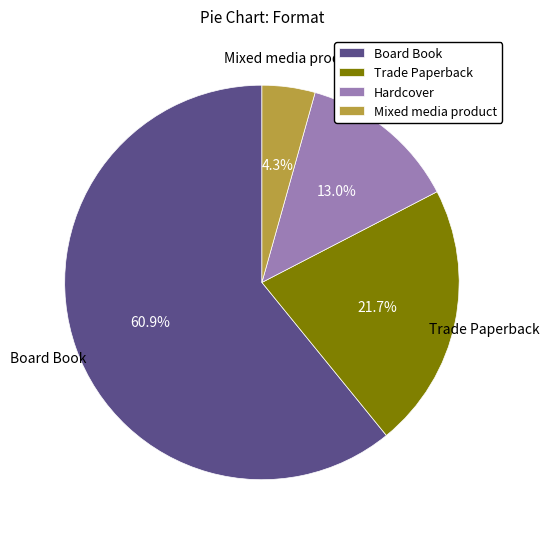

What percentage is NOT represented by Hardcover?

87.0%